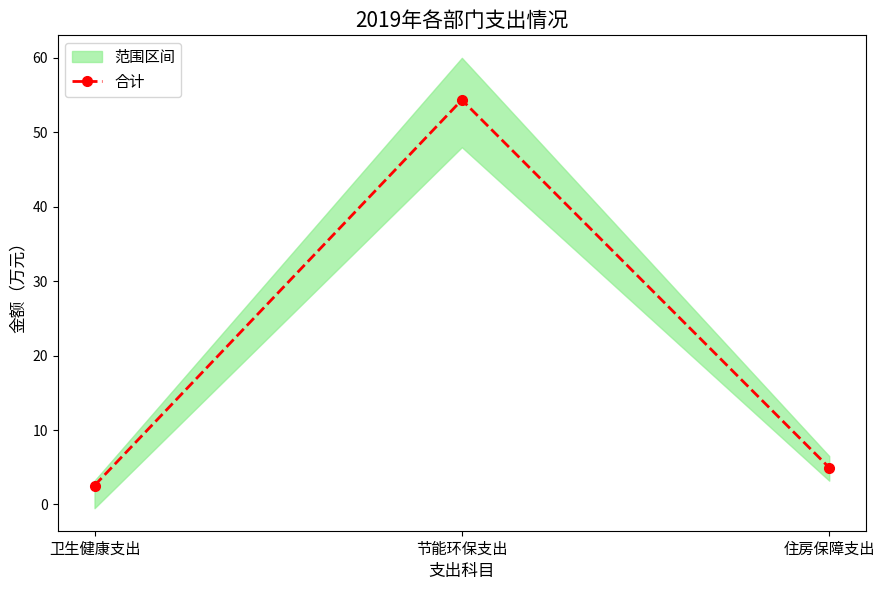

What is the label of the 2nd point from the right?

节能环保支出